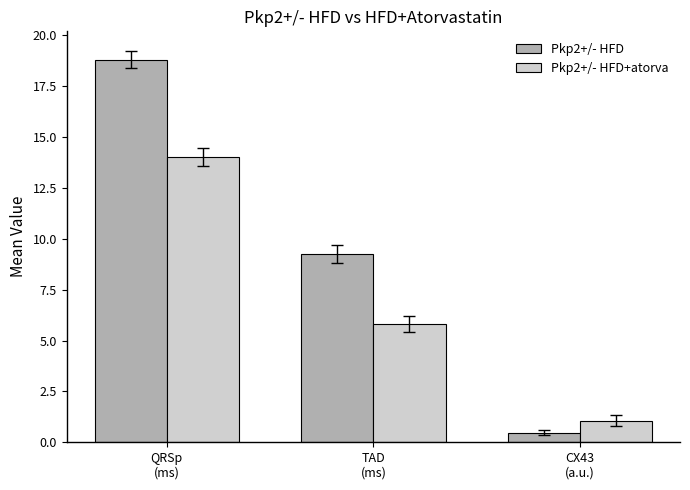

How many data points does each series have?

3